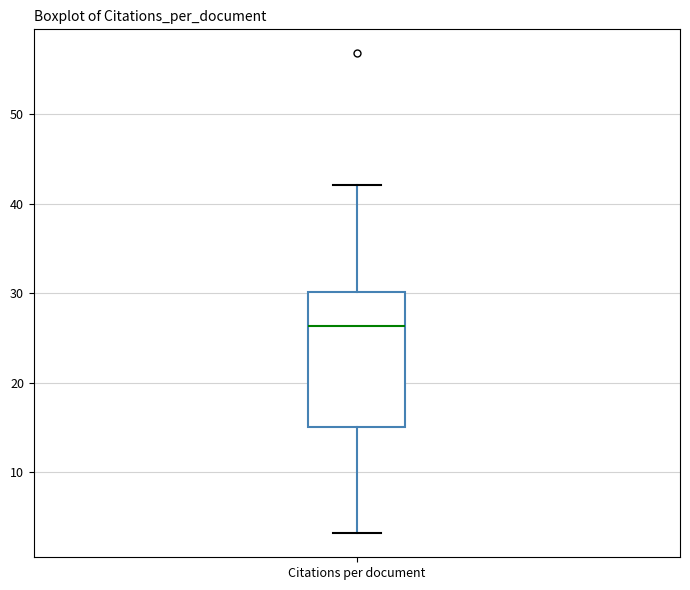

Where does the upper whisker of the box for Citations per document end on the y-axis? The values are not printed on the chart, so give them approximately, as read against the axis.

42